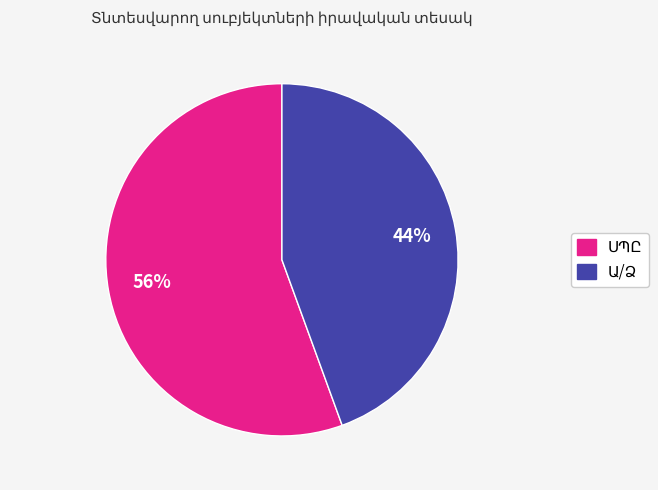

Does any single category account for the majority?

Yes